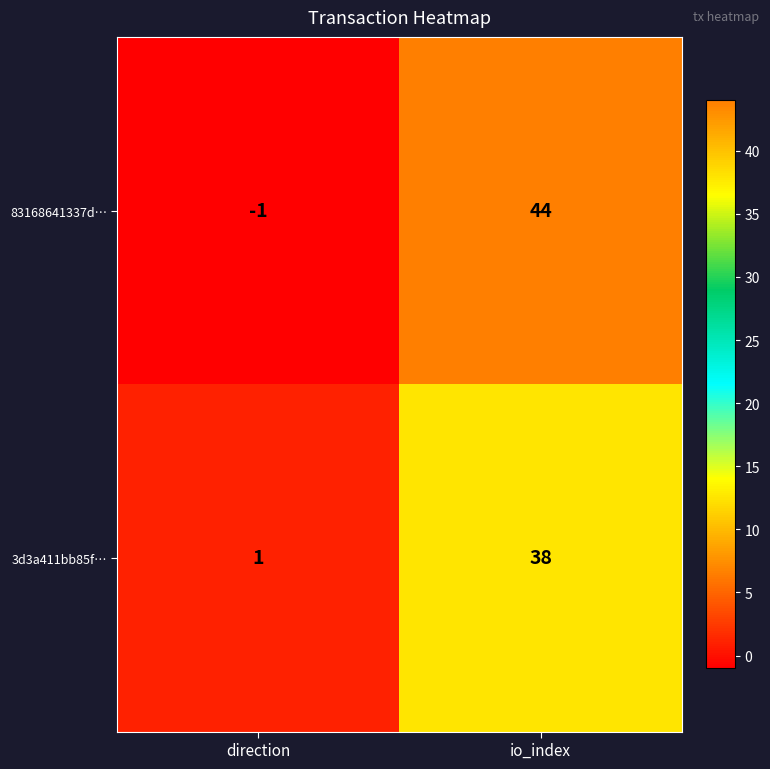

Where is 83168641337d… nearest to the value 21?

direction